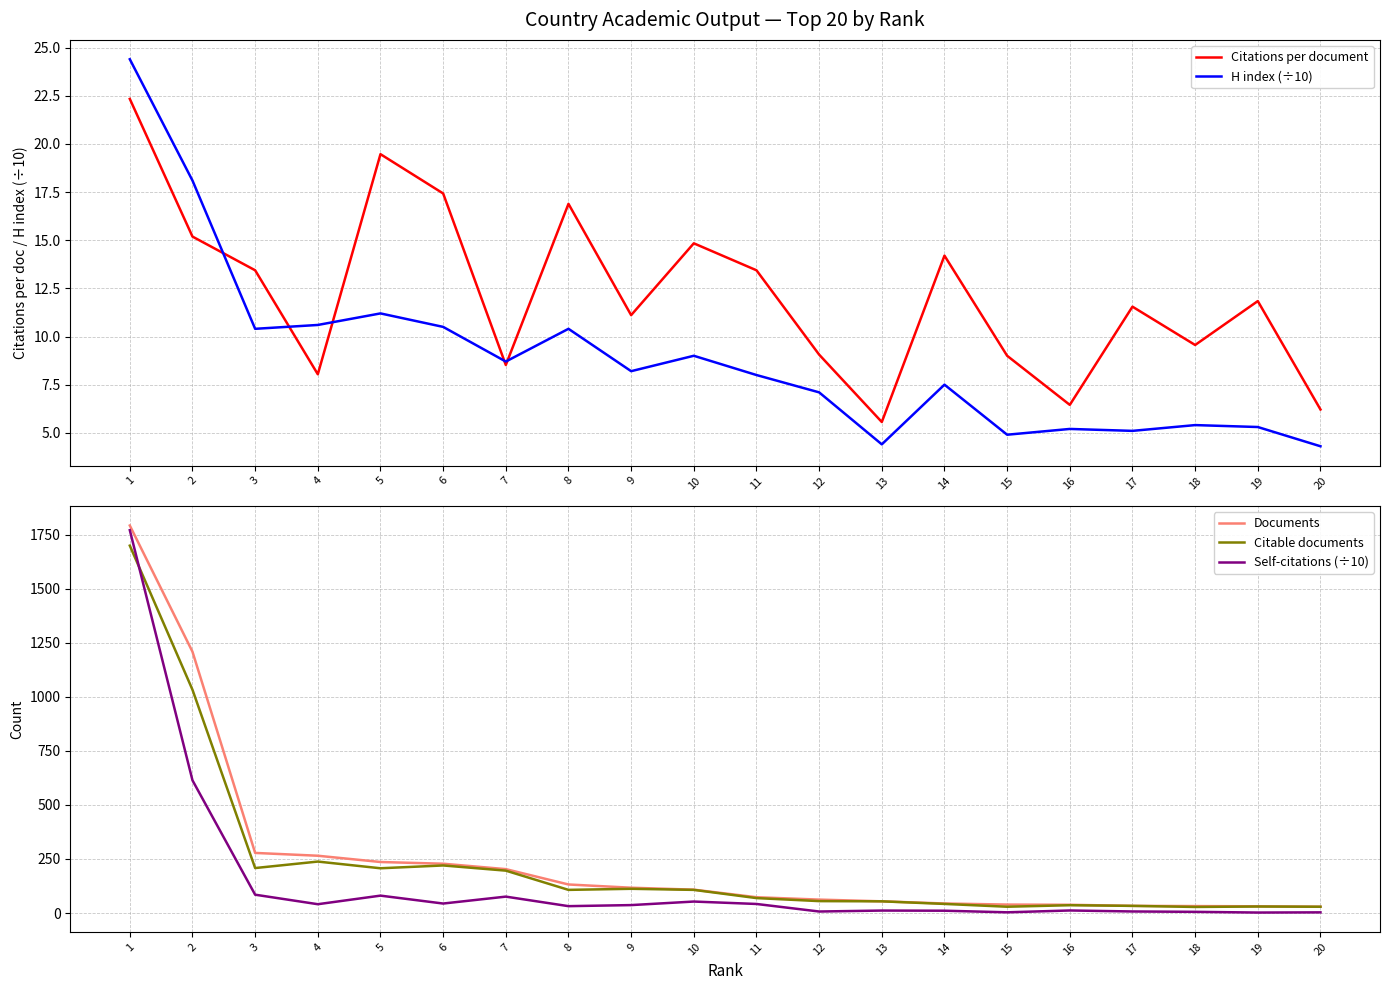

What is the average value of the Citable documents series?

226.7